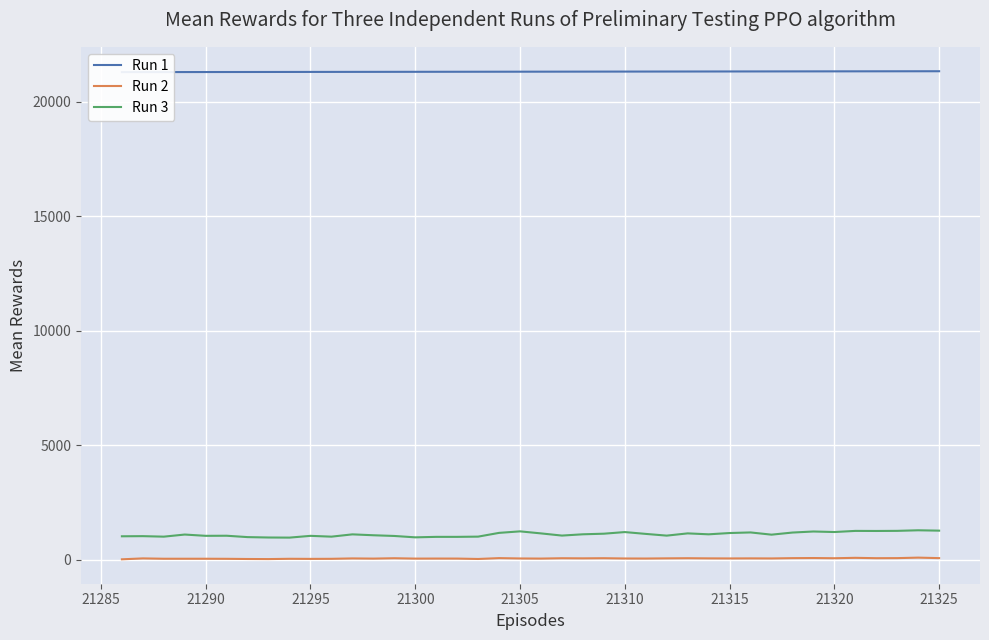

True or false: Run 3 and Run 2 cross at least once.

False